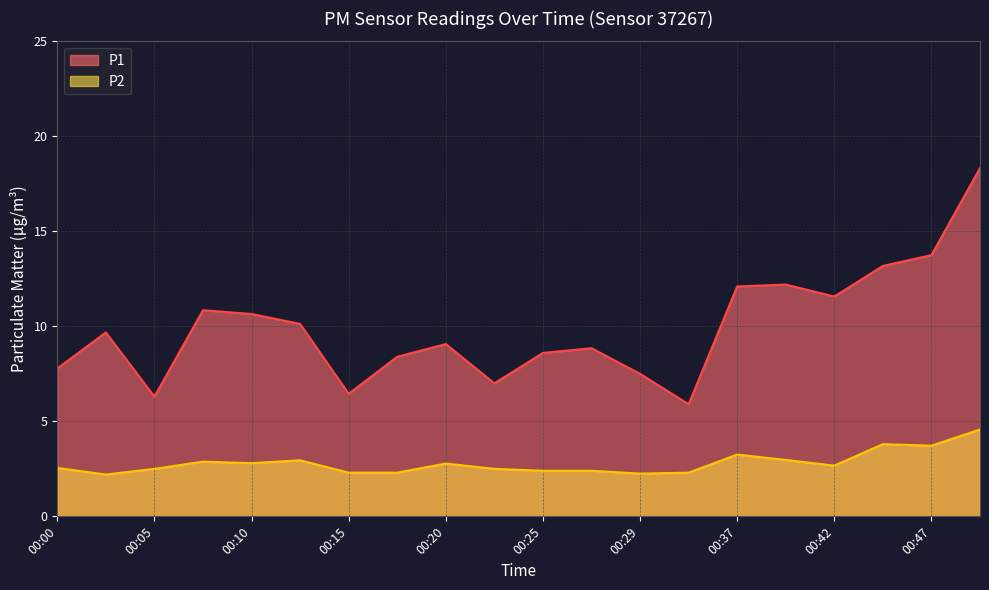

Between 00:03 and 00:07, which series saw the biggest shift?

P1